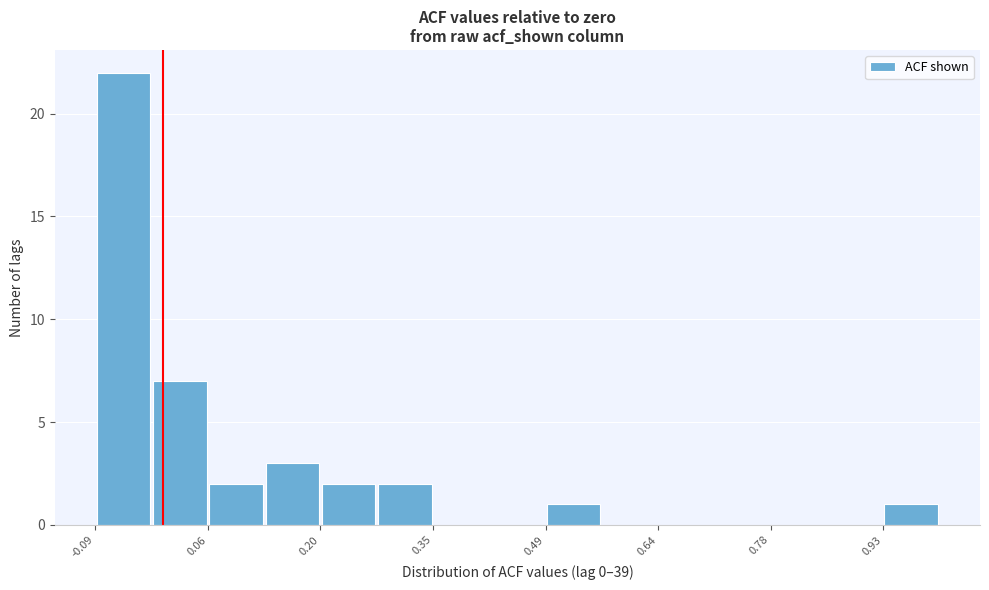

Around what value on the x-axis is the tallest bar? Give the approximate position of its centre, as read against the axis.

-0.06